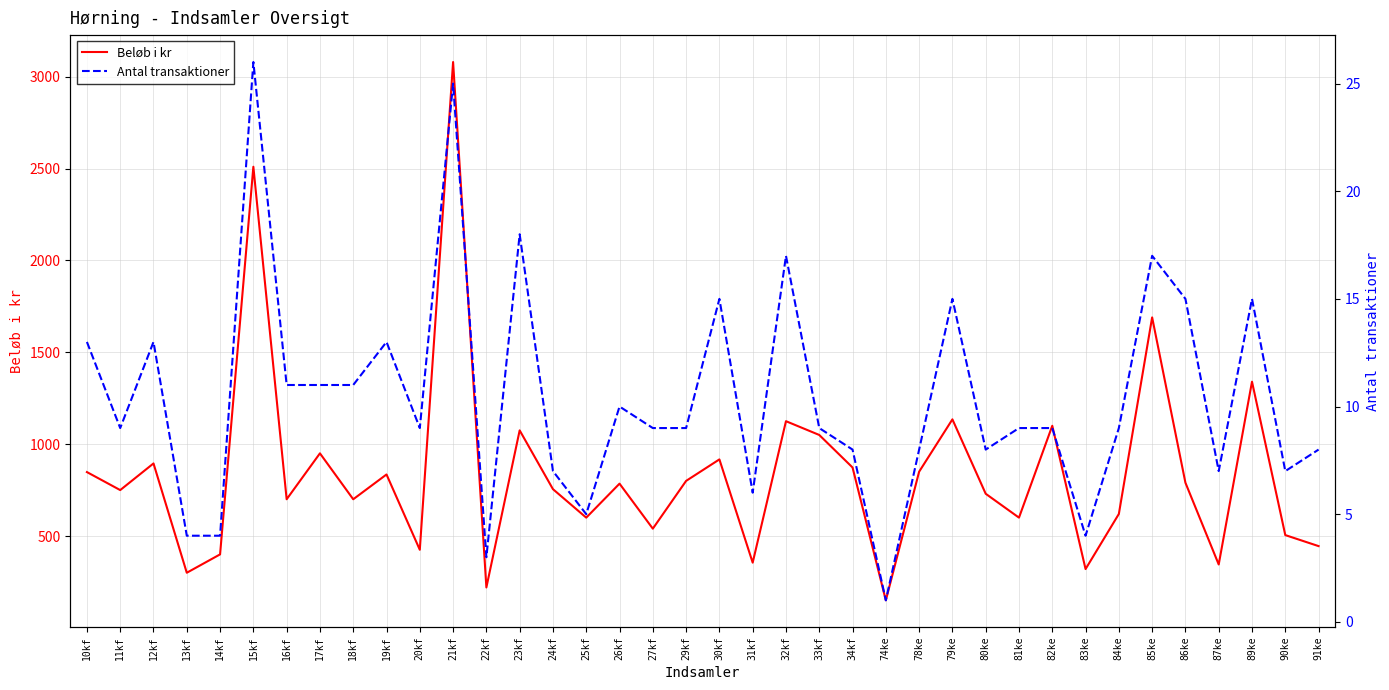

The Antal transaktioner series shows 17 at 85ke. True or false?

True